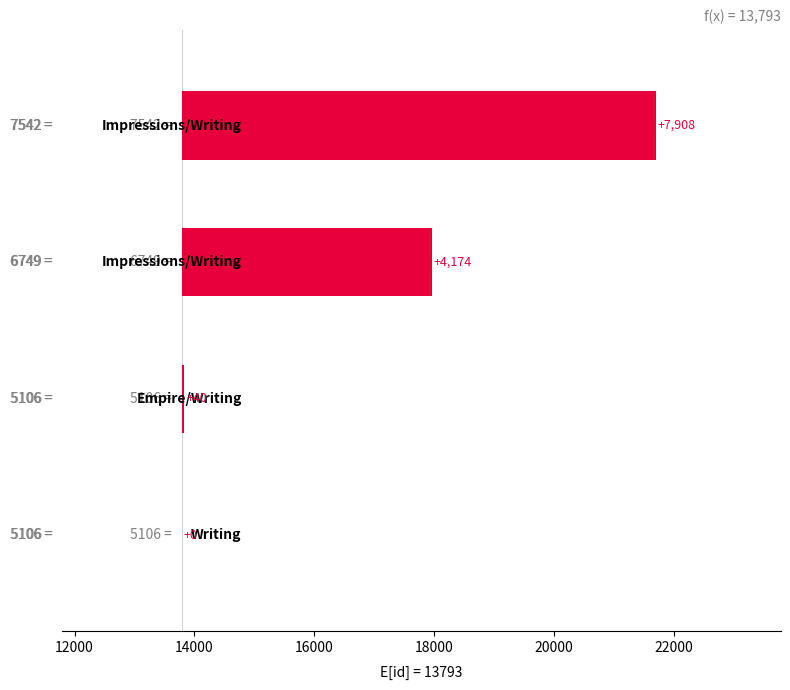

Does the chart contain any negative values?

No